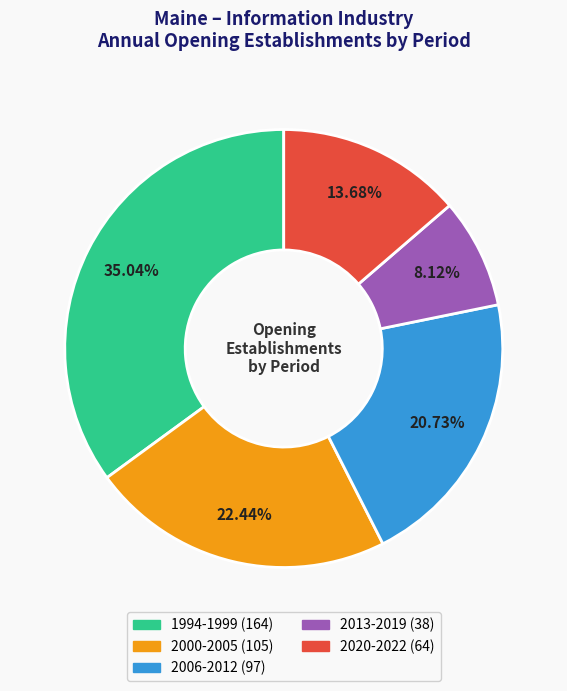

Does any single category account for the majority?

No